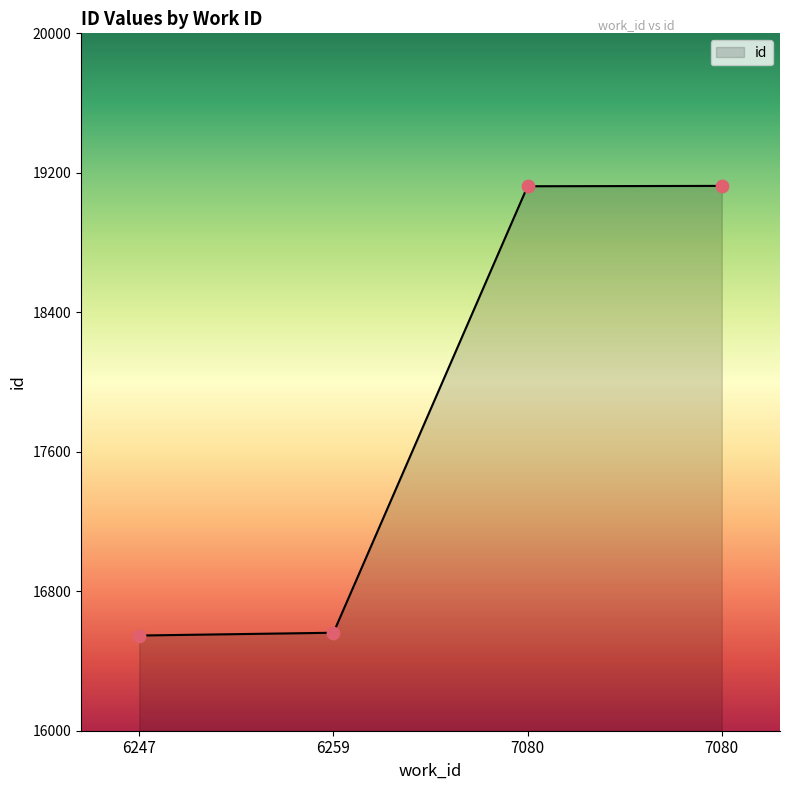

Approximately how many times larger is the value at 6259 compared to 7080?

0.9